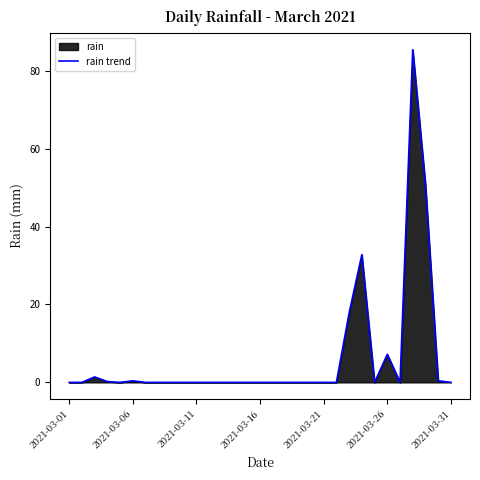

The chart shows a value of 37.2 at 26. True or false?

False